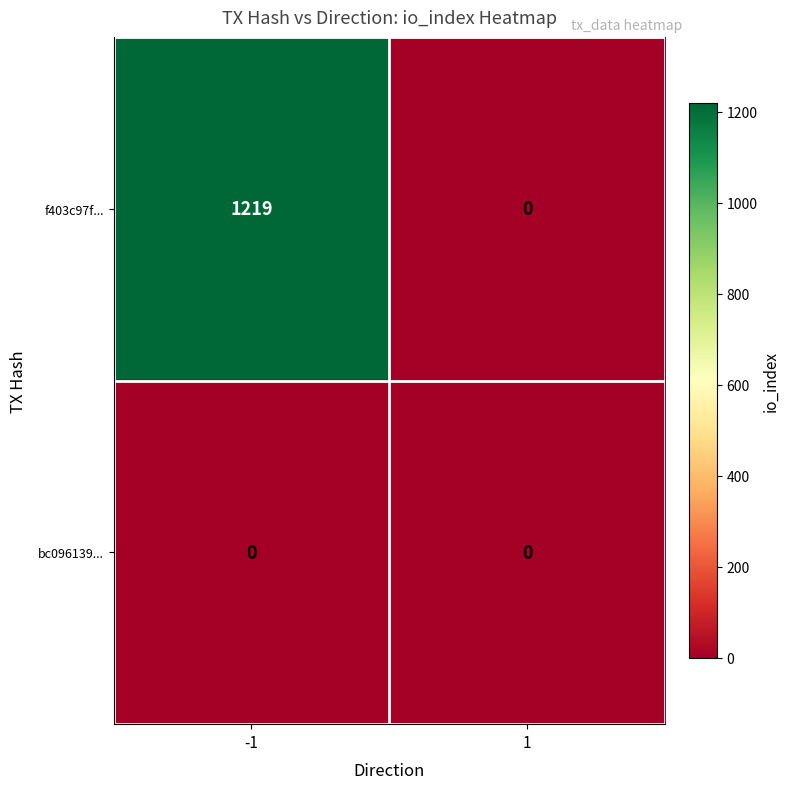

Which series has the largest total across all categories?

f403c97f...